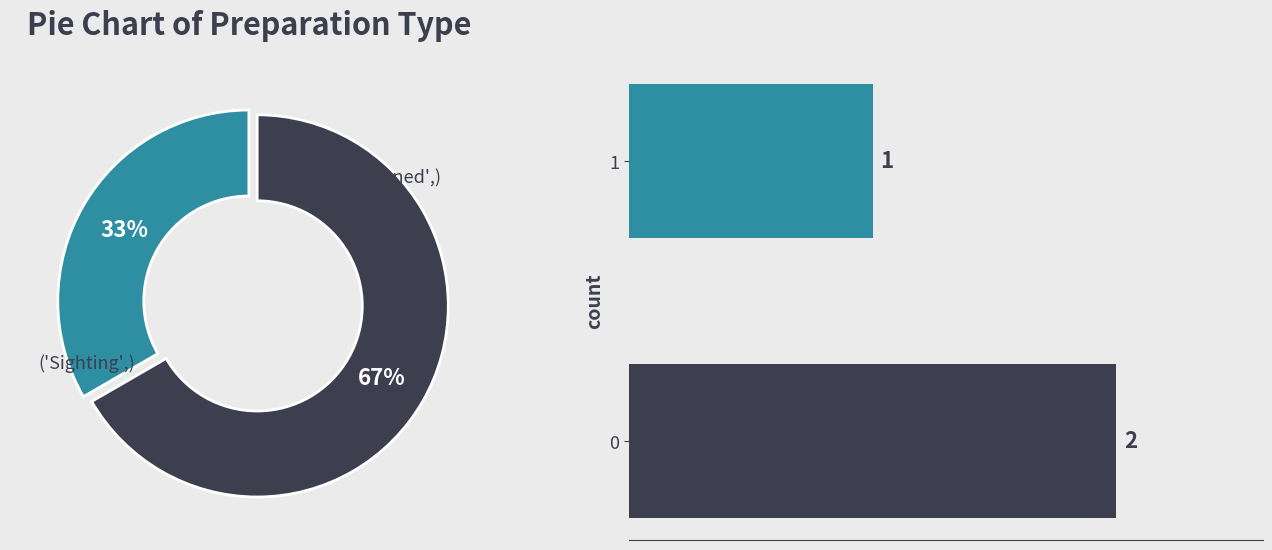

The 0.0 slice represents 77% of the pie. True or false?

False